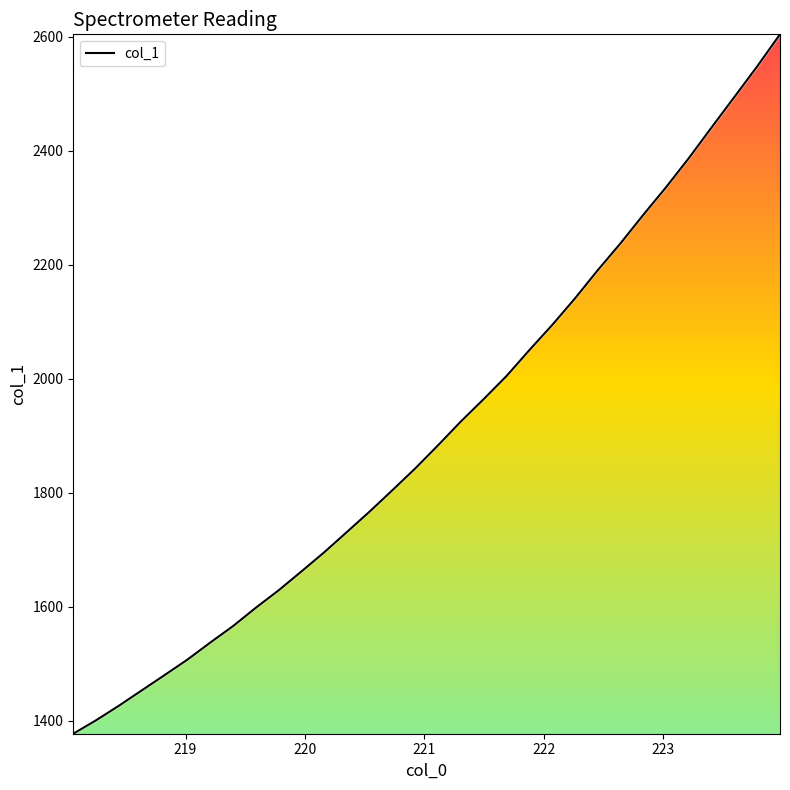

What is the difference between the maximum and minimum values?

1227.4